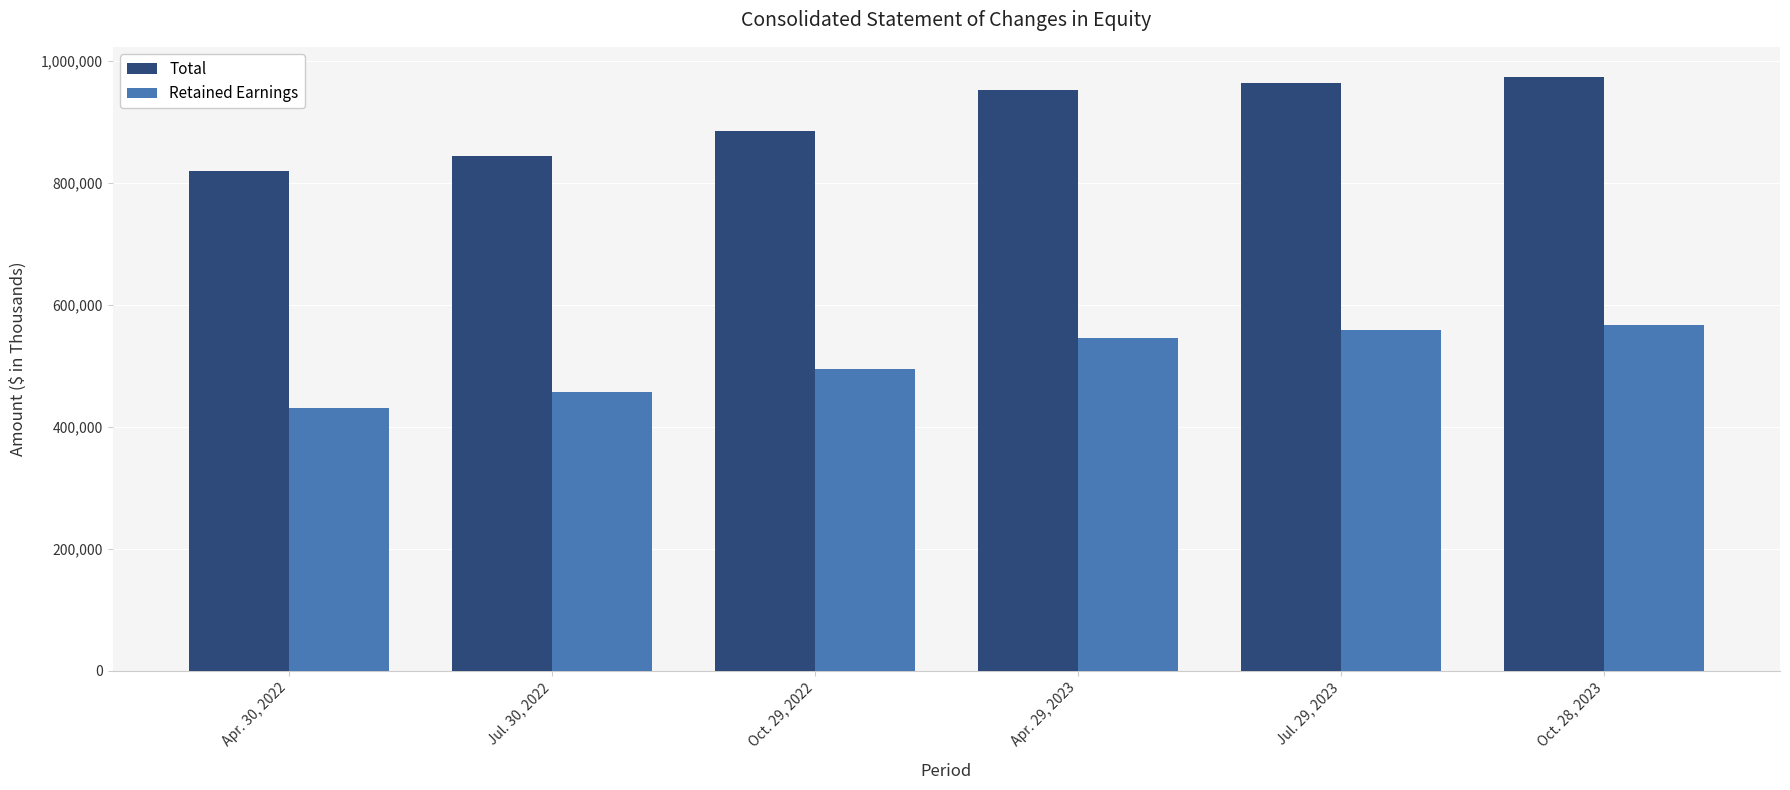

How many distinct data groups are displayed?

2